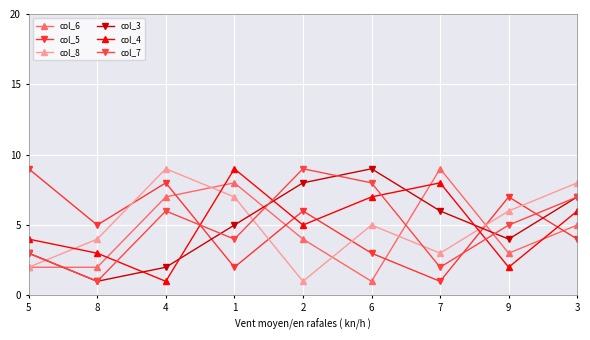

Is the value of col_7 at 3 greater than the value of col_6 at 8?

Yes